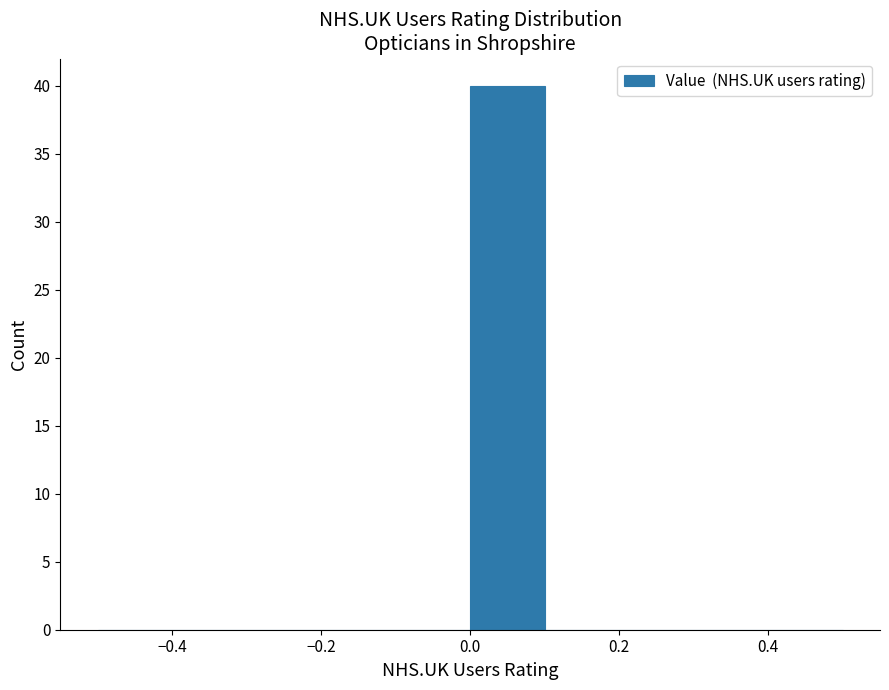

Which range on the x-axis has the tallest bar?

0.0 to 0.1